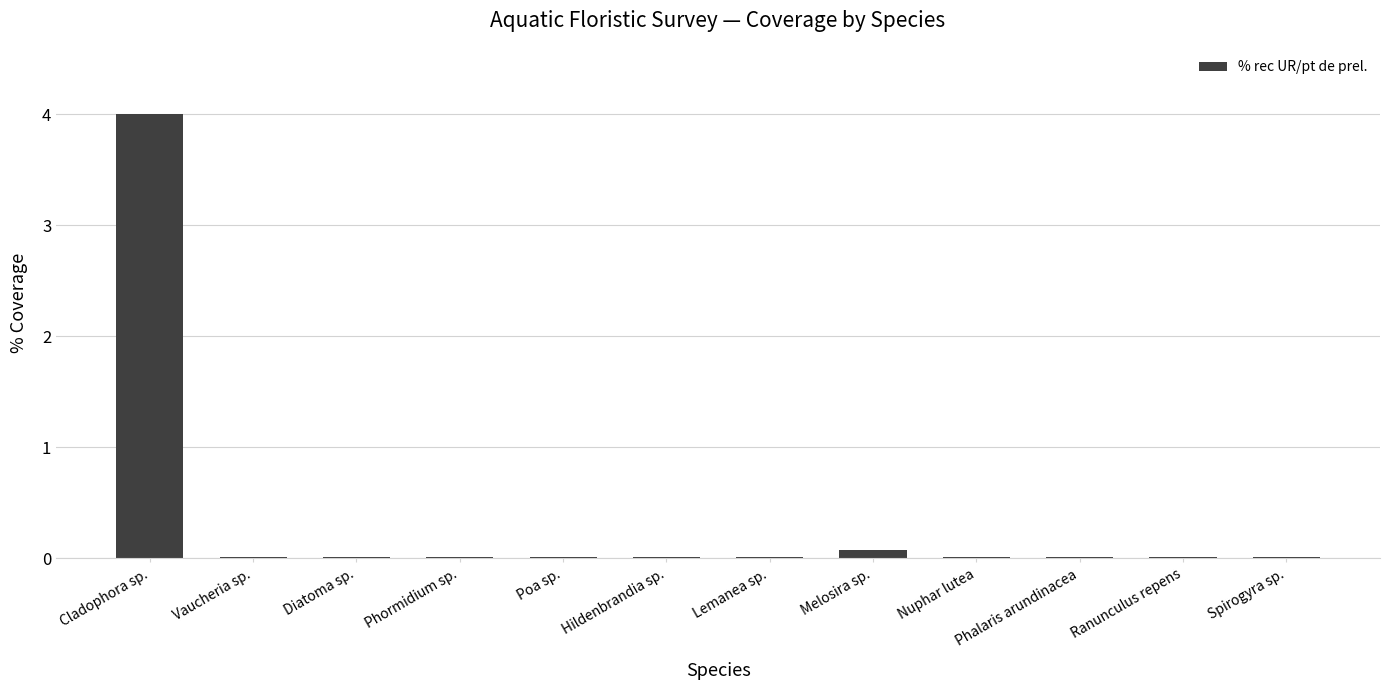

True or false: the data shows 0.0 at Phormidium sp..

True